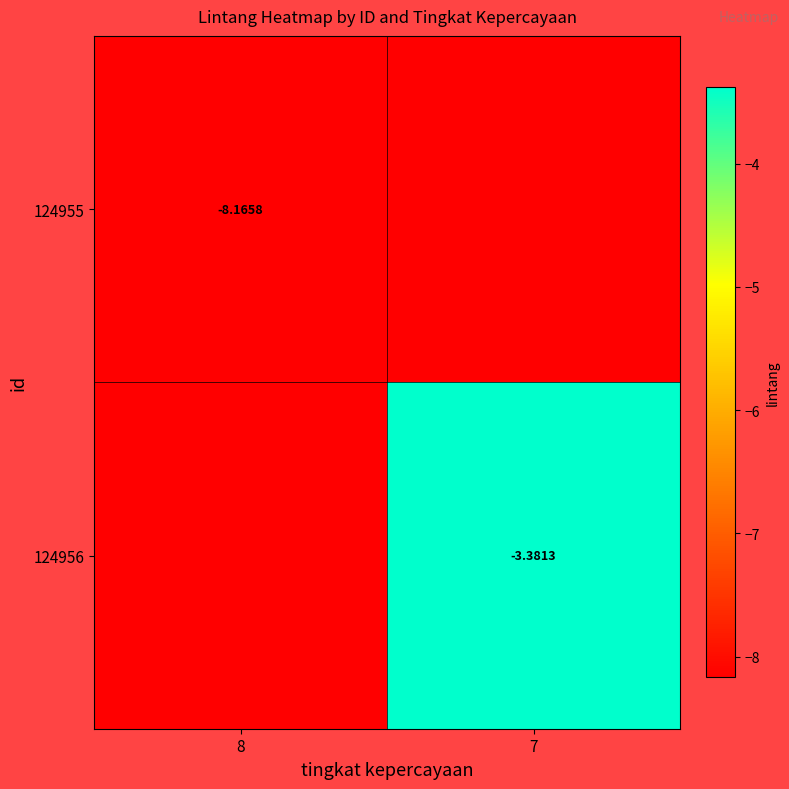

Is the value of 124955 at 8 greater than the value of 124956 at 7?

No